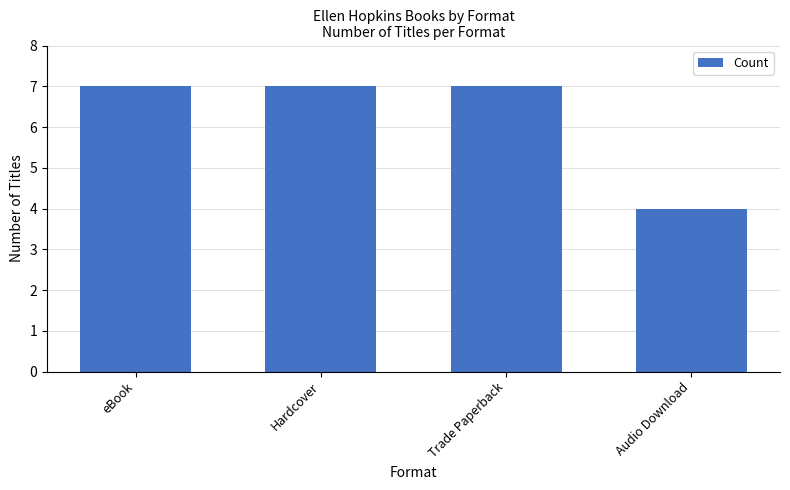

Are the bars horizontal?

No